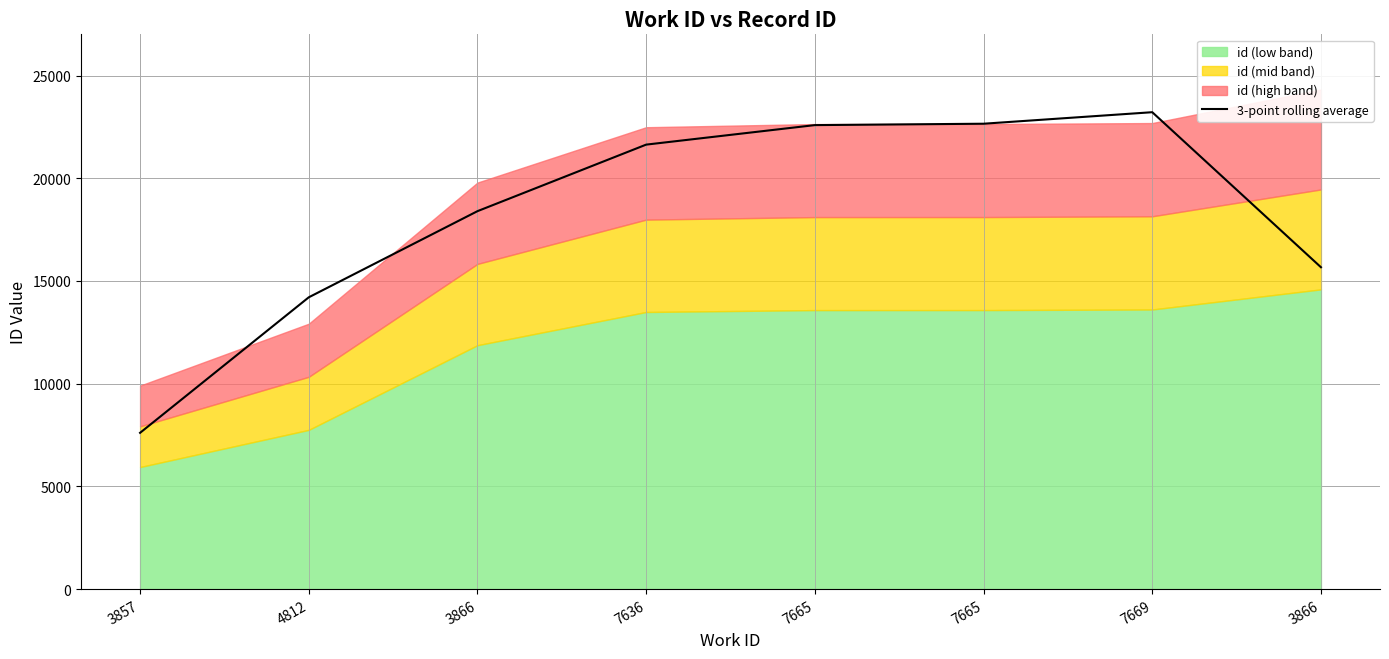

Read the value at 7669.

23217.3